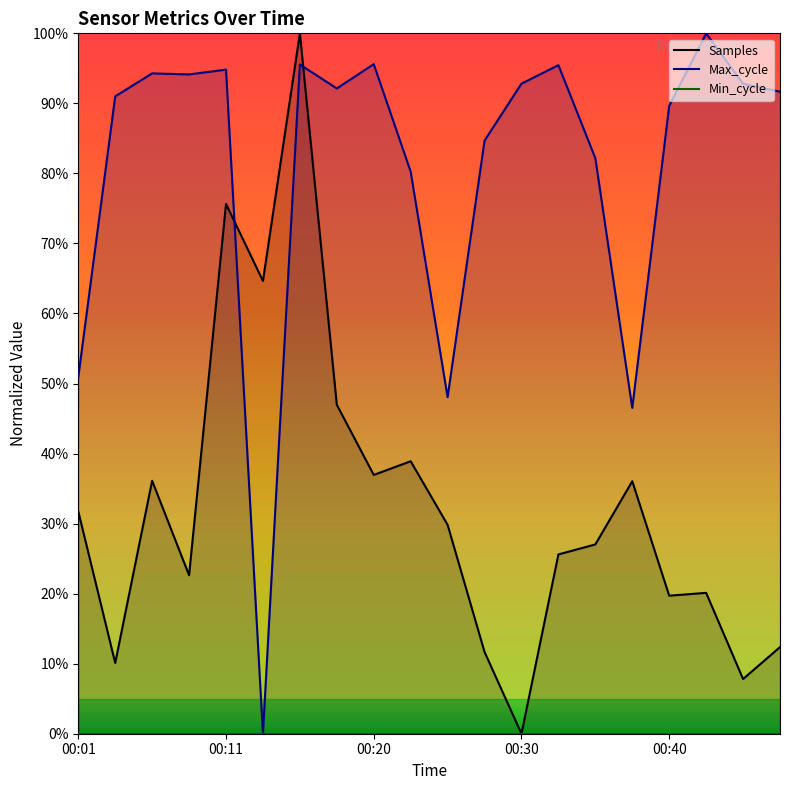

How many categories are shown in the chart?

20